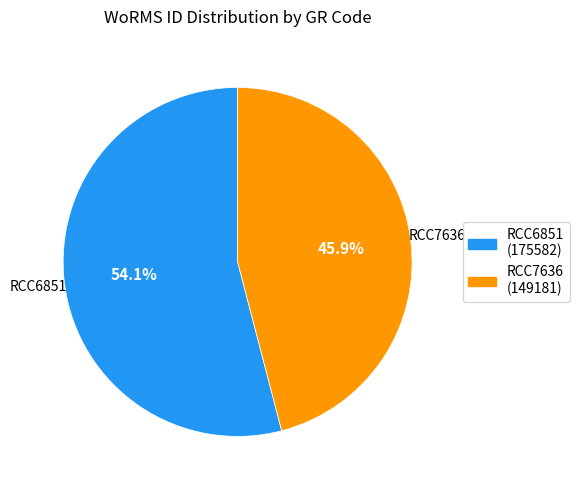

How much of the chart is everything except RCC6851?

45.9%